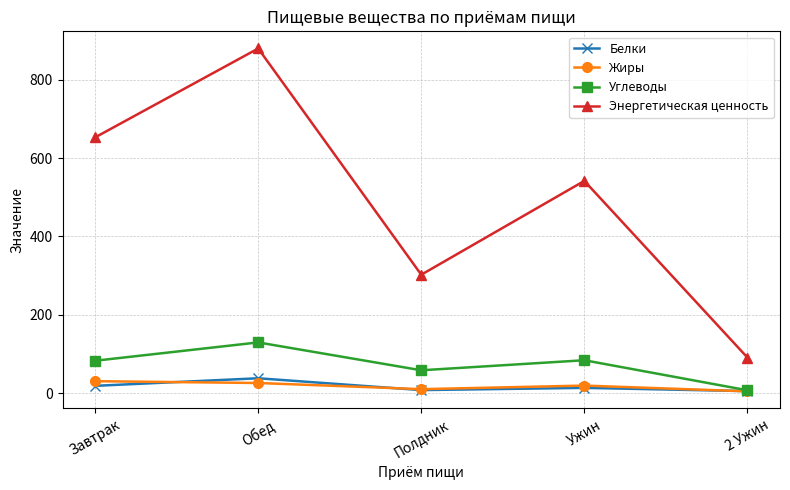

Which series has the largest total across all categories?

Энергетическая ценность